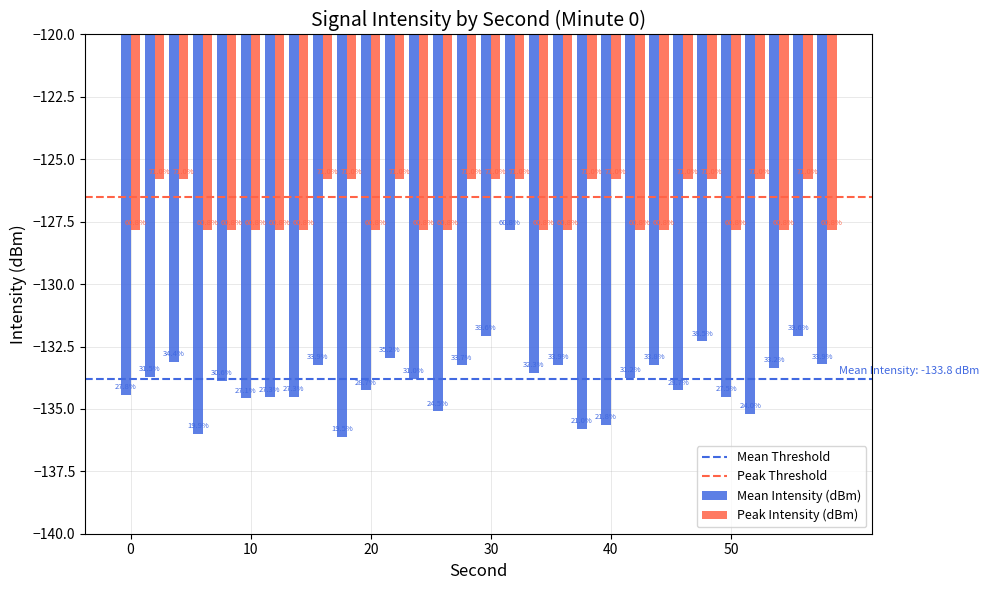

At which label does Mean Intensity (dBm) first exceed -133?

22